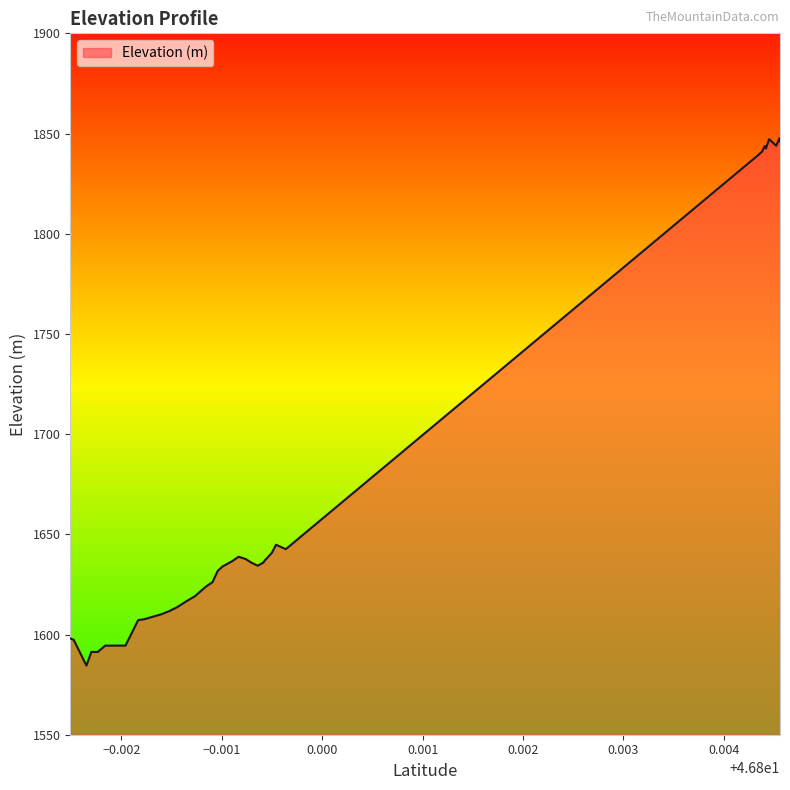

How many lines are shown in the chart?

1